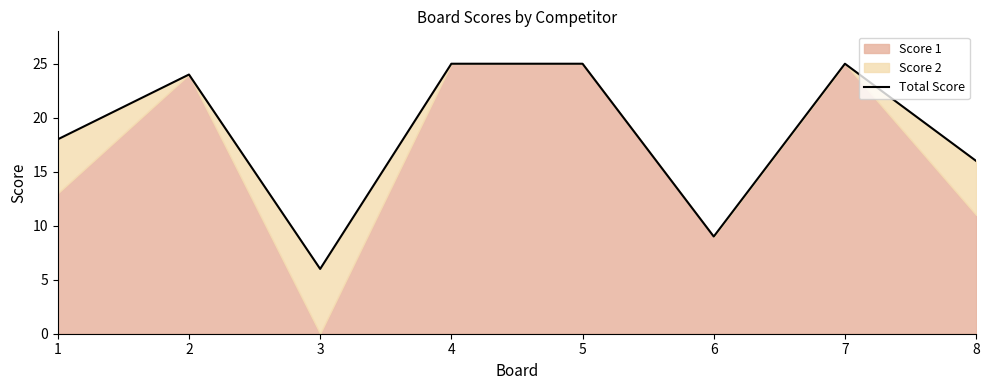

How many data points are less than 24?

4